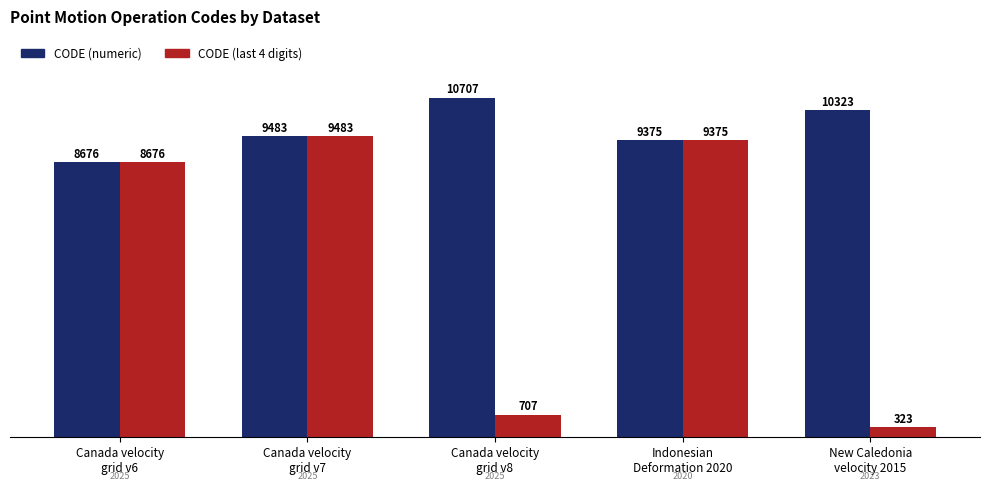

Does the chart contain any negative values?

No